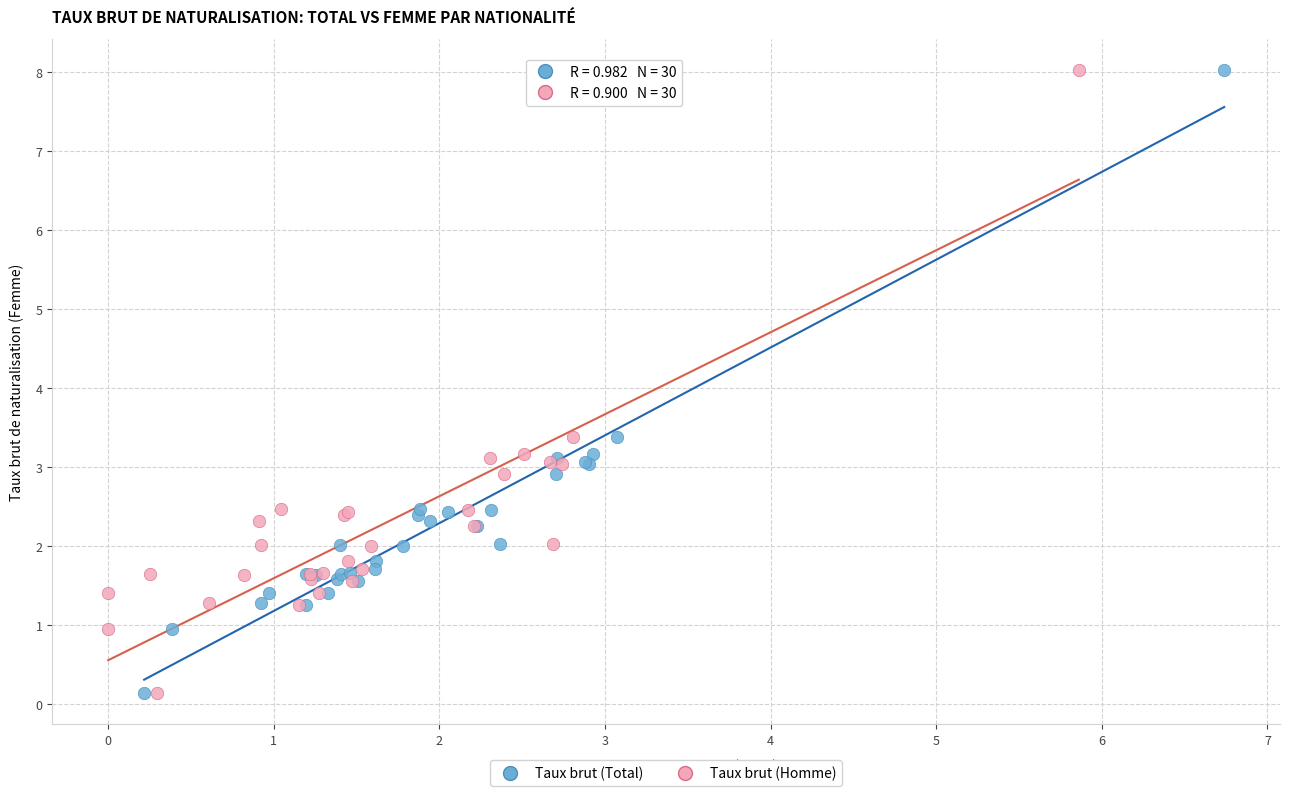

What are all the series names shown in the legend?

Taux brut (Total), Taux brut (Homme)